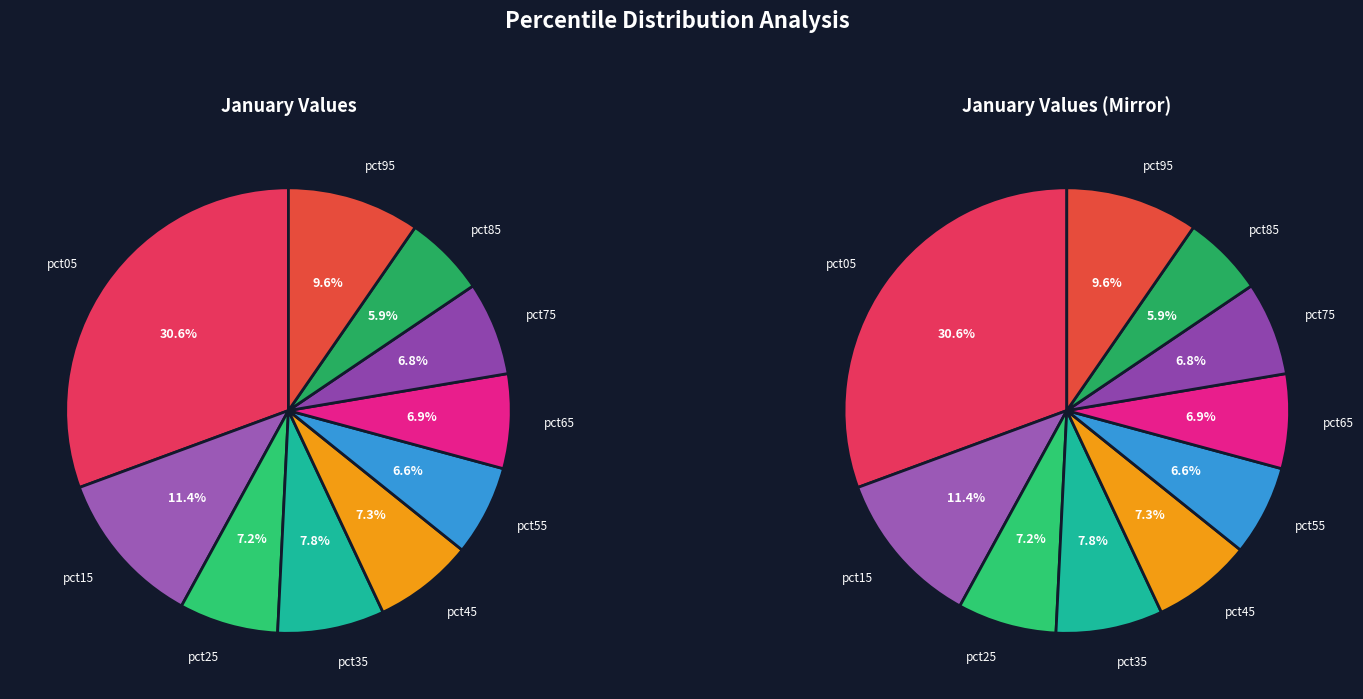

To the nearest percent, what percentage of the pie is pct15?

11%